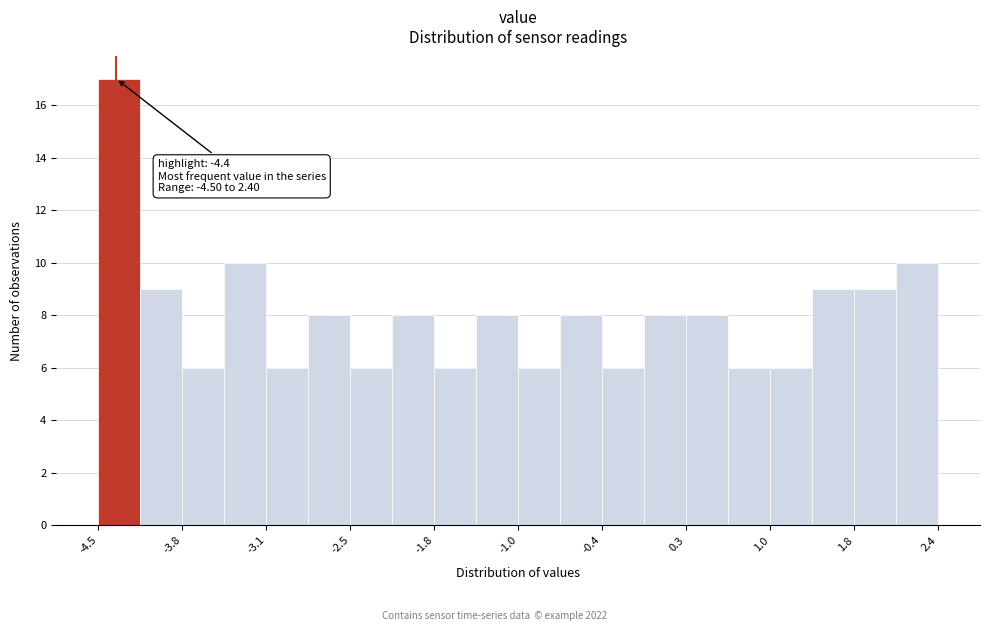

Read against the x-axis, roughly where is the centre of the tallest bar?

-4.4